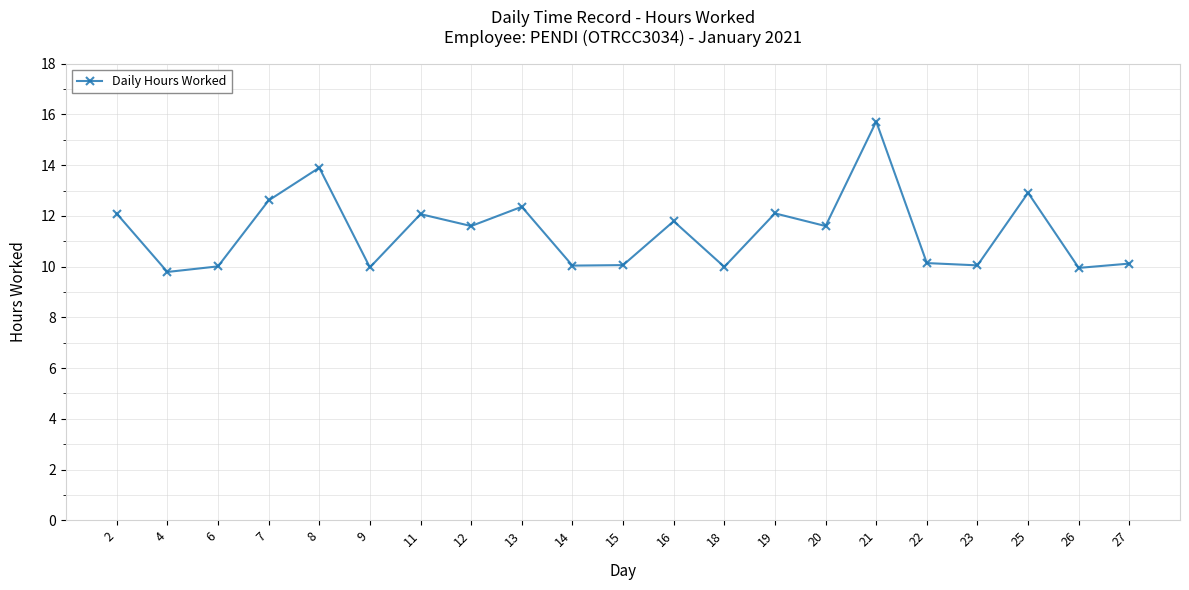

What is the minimum value shown in the chart?

9.8